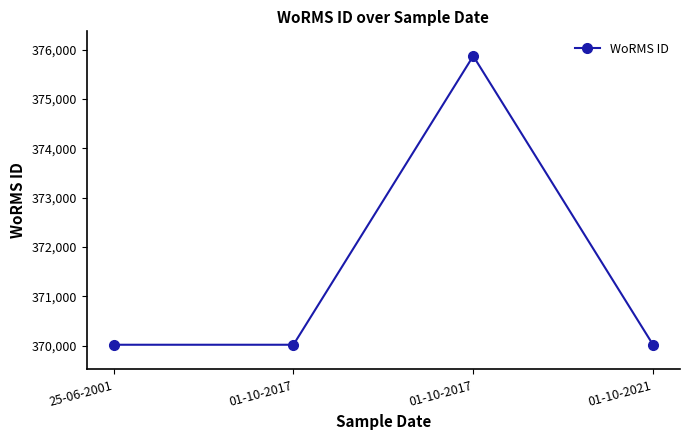

What is the difference between the maximum and second lowest values?

5855